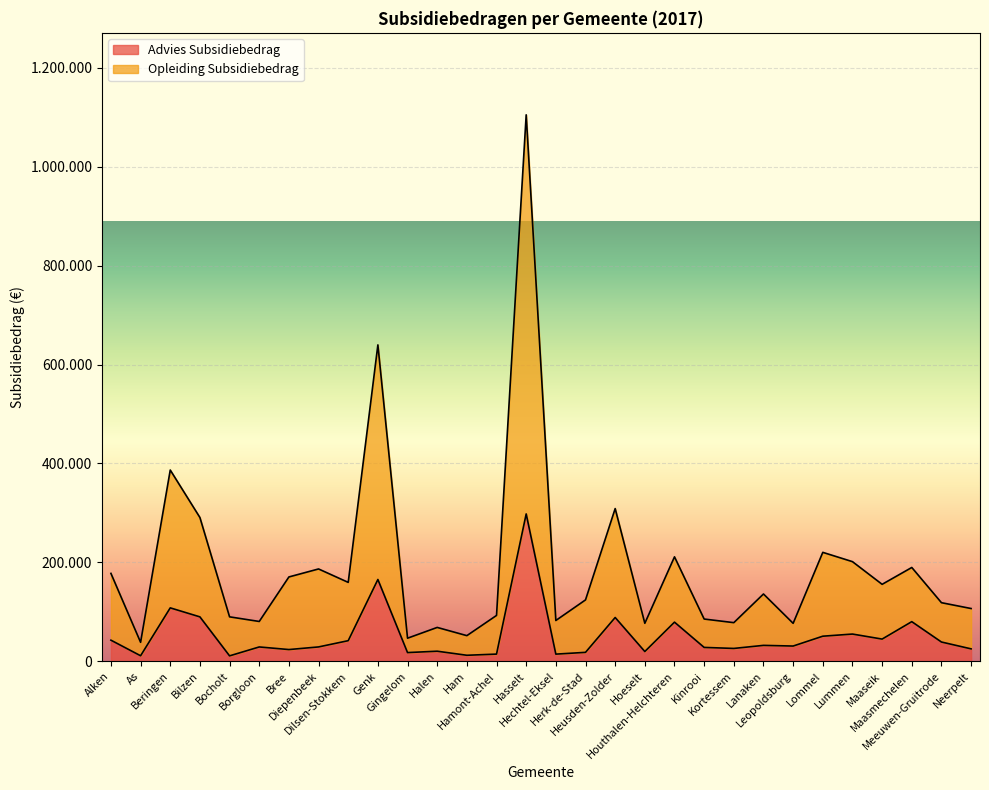

How many data points in Opleiding Subsidiebedrag are above 136037?

14